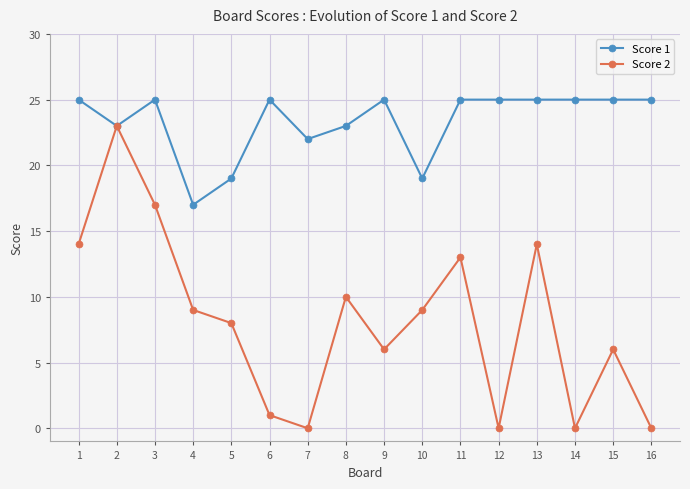

What is the maximum value shown in the chart?

25